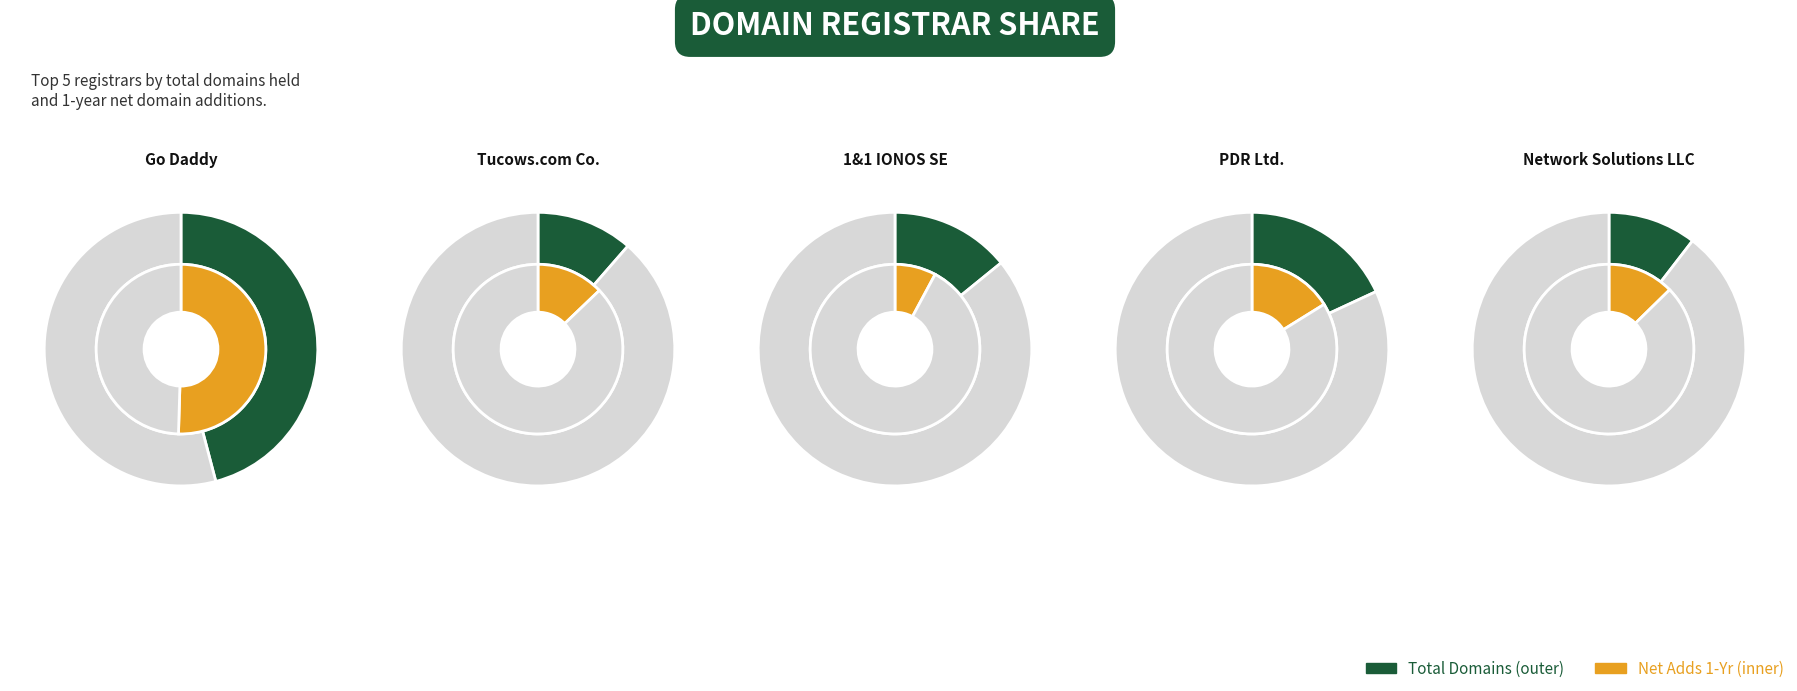

Which category accounts for the majority?

total-domains